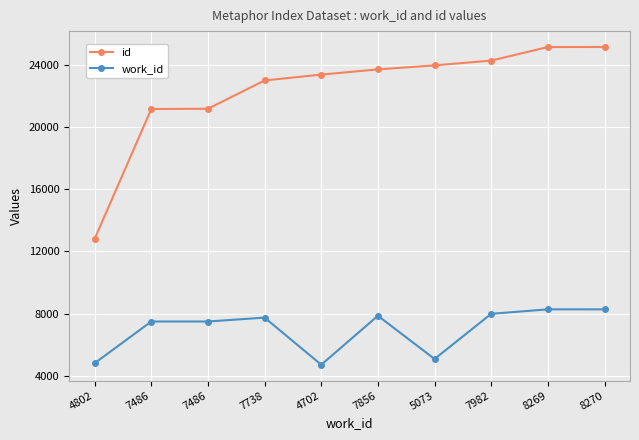

What is the average value of the work_id series?

6966